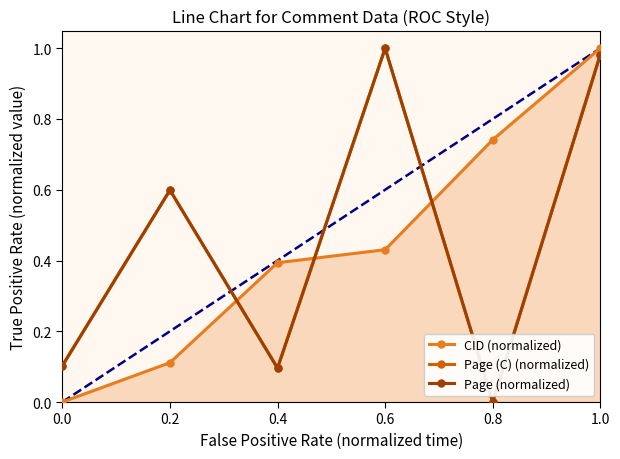

How many intersections are there between Page (normalized) and CID (normalized)?

3